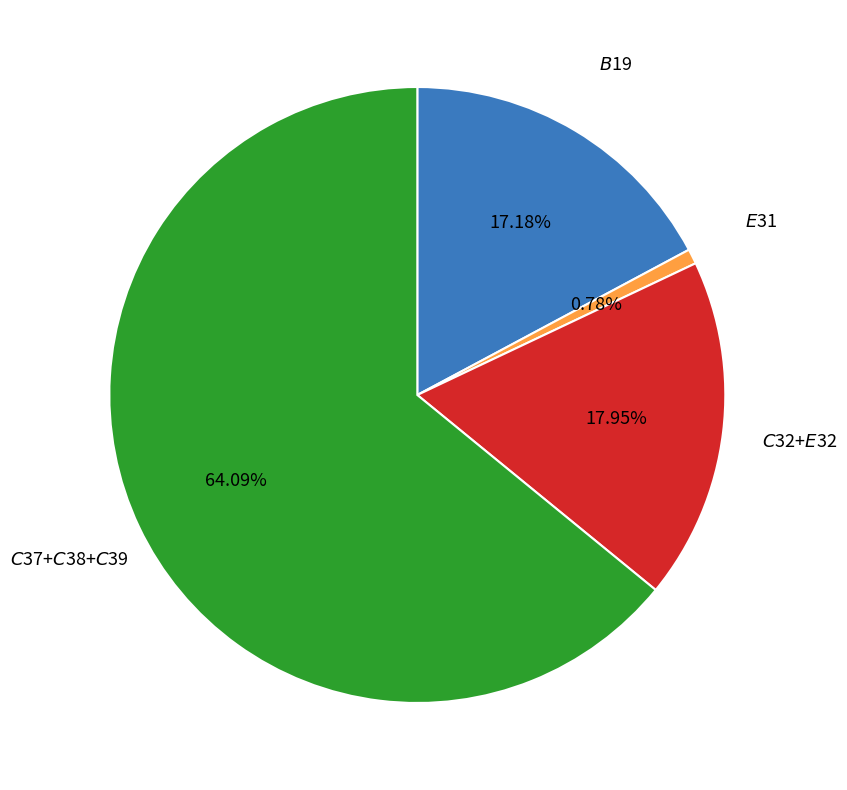

Does any single category account for the majority?

Yes